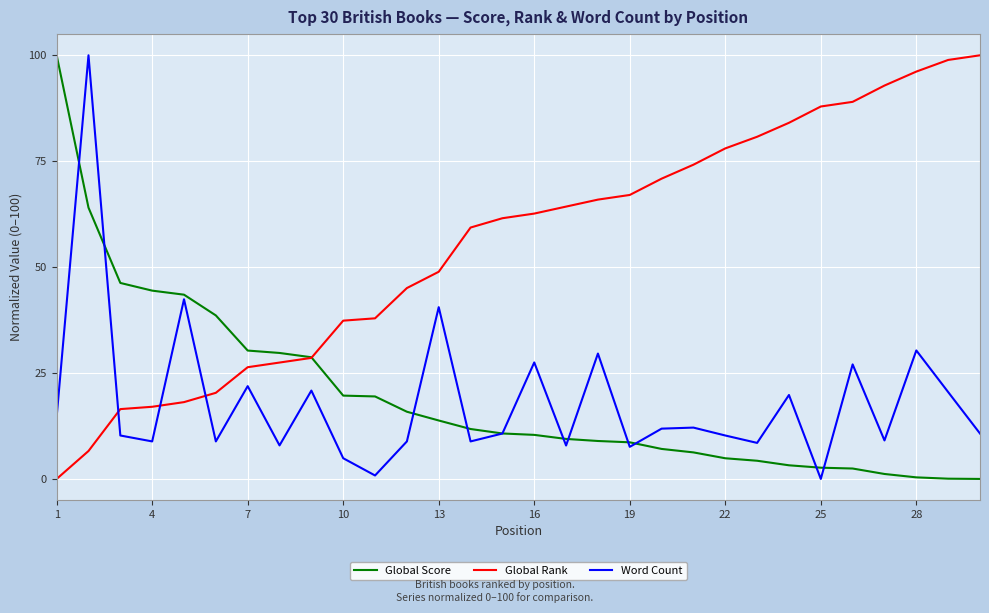

Which series has the largest total across all categories?

Global Rank